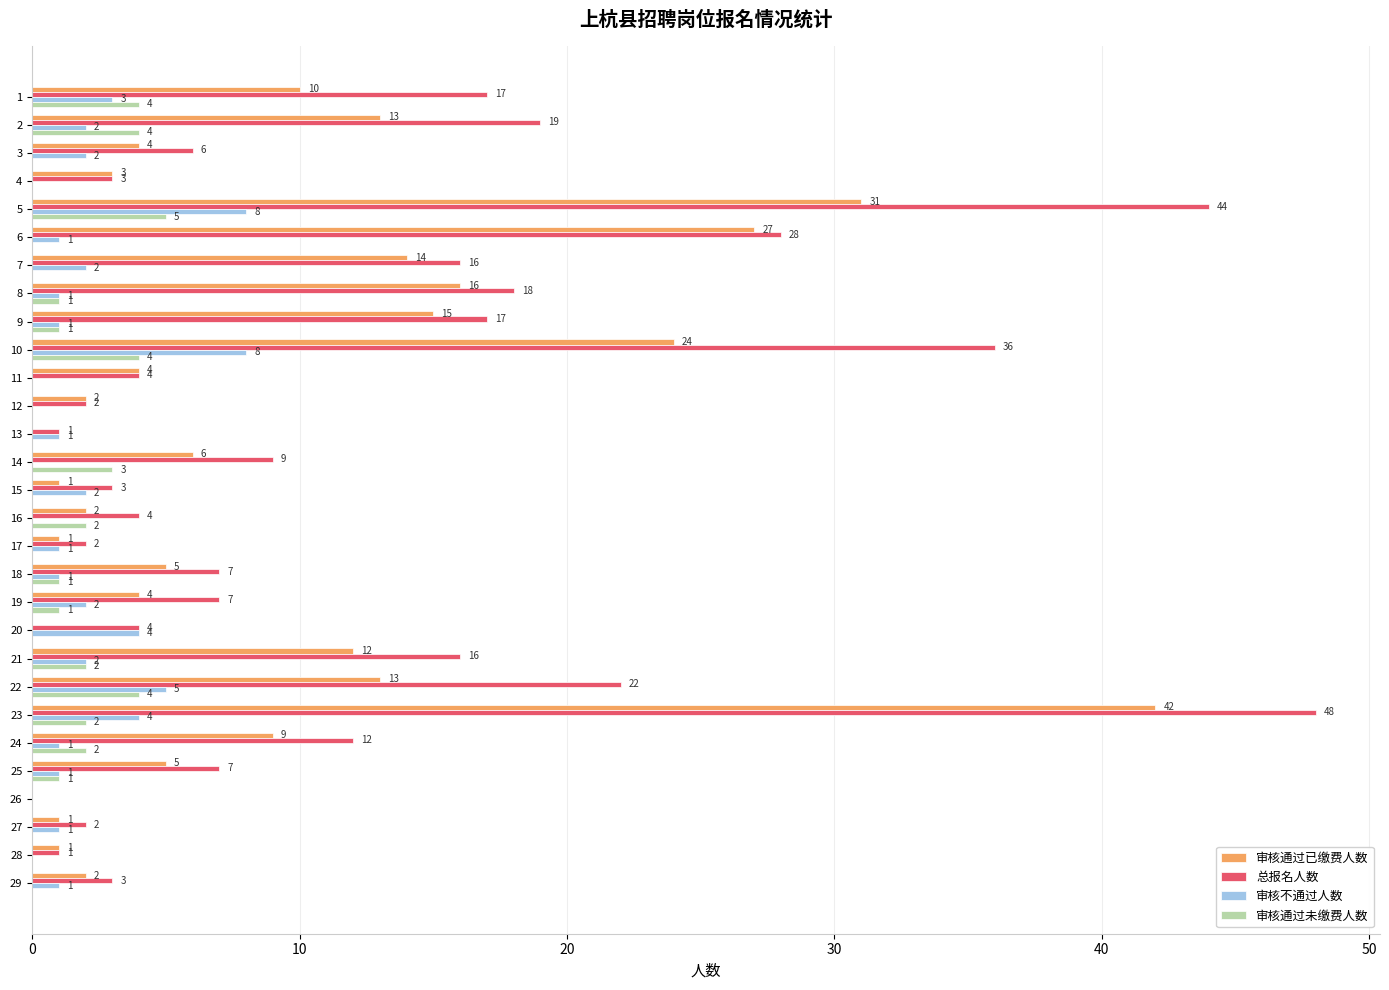

Which series changed the most between 10 and 24?

总报名人数